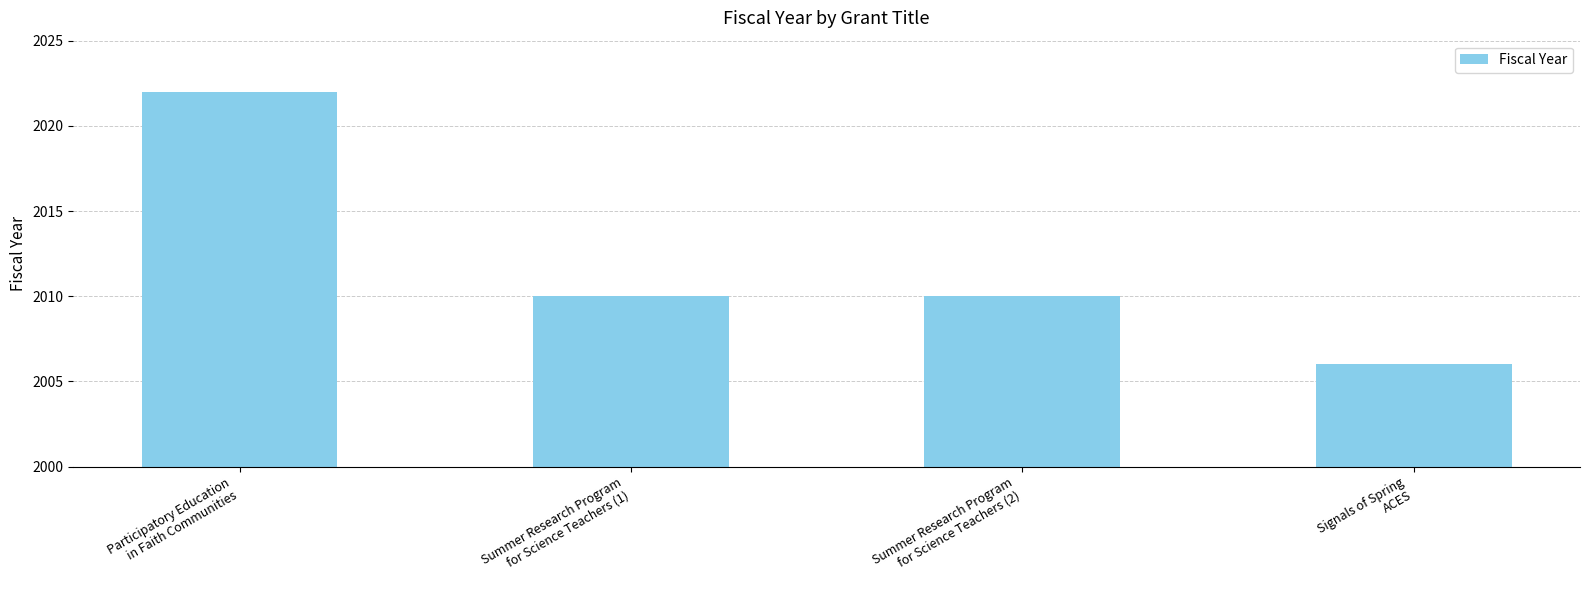

What is the label of the 4th bar from the left?

Signals of Spring
ACES